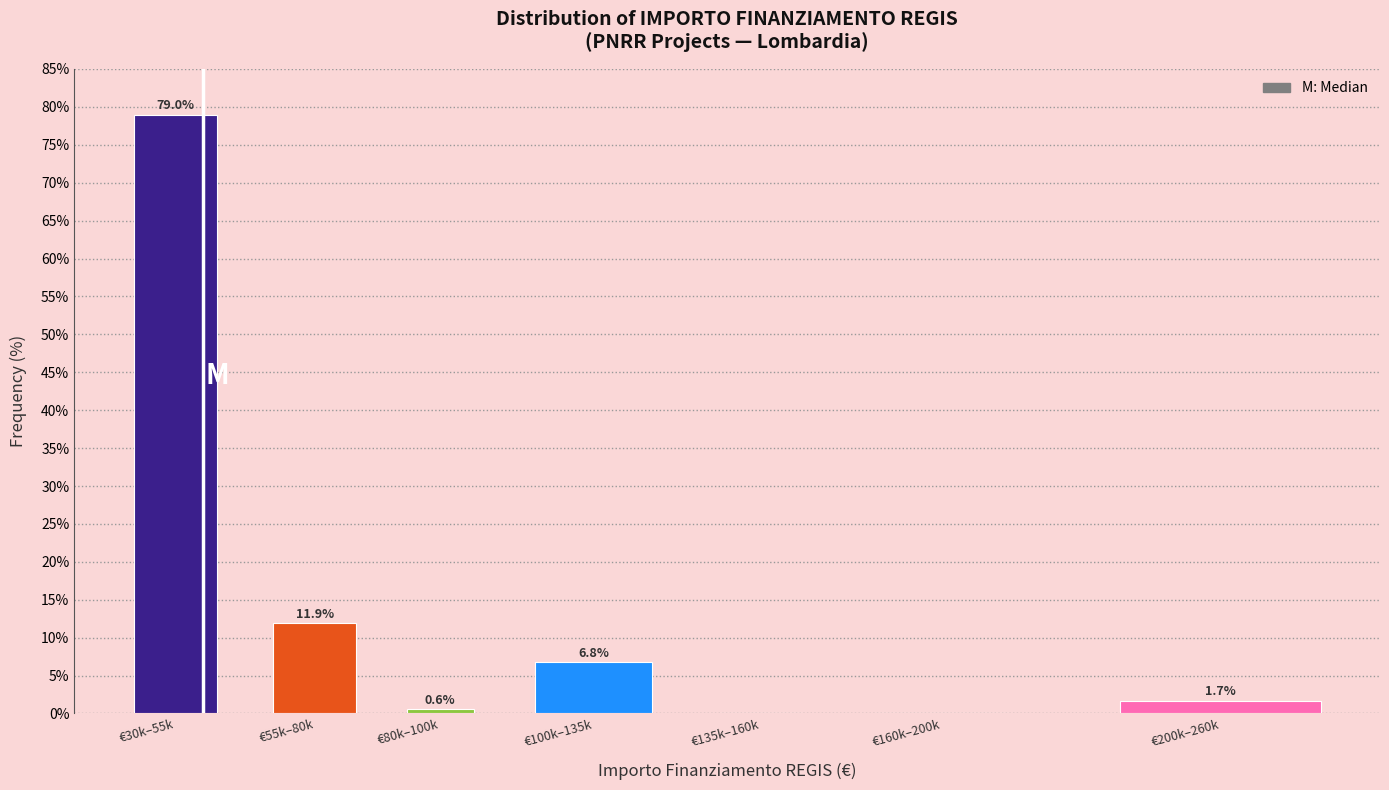

Reading left to right, what are all the values shown in this chart?

€30k–55k=79.0	€55k–80k=11.9	€80k–100k=0.6	€100k–135k=6.8	€135k–160k=0.0	€160k–200k=0.0	€200k–260k=1.7